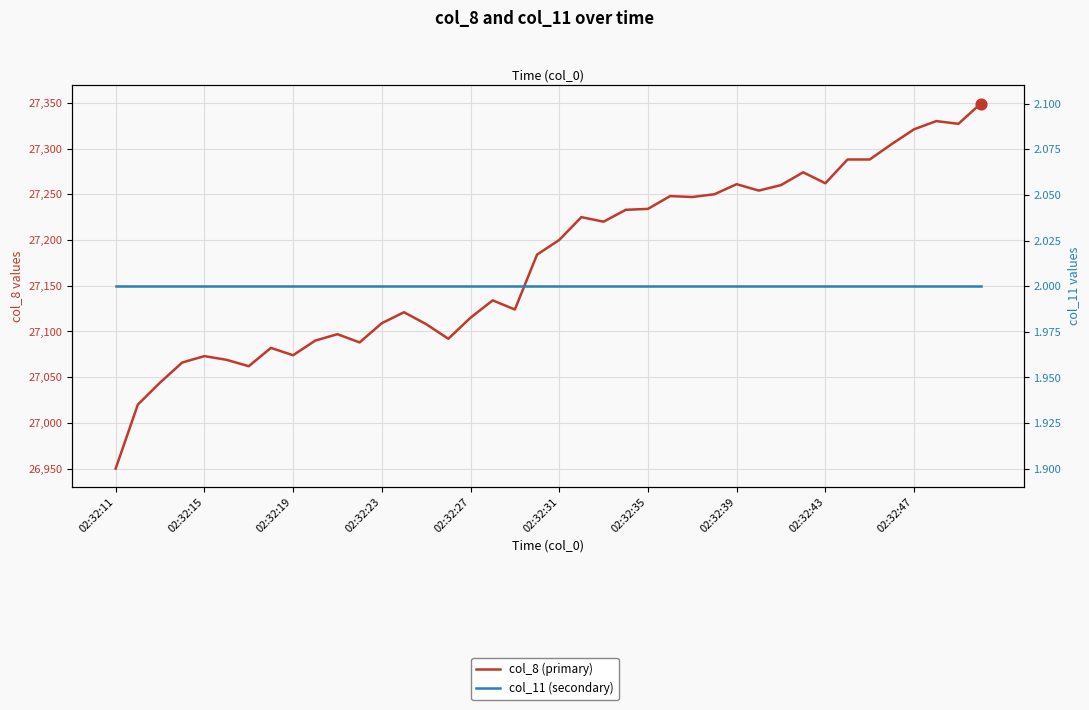

What are all the series names shown in the legend?

col_8 (primary), col_11 (secondary)